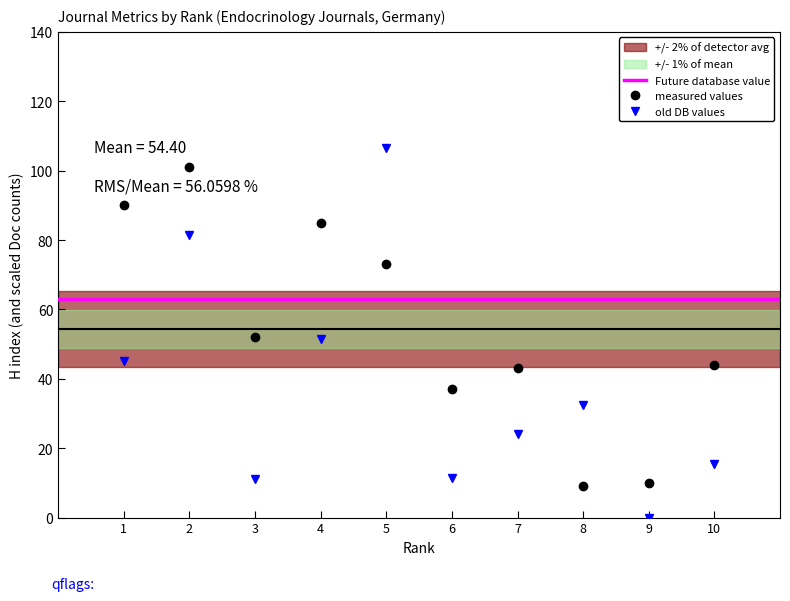

Count the number of categories in the chart.

10